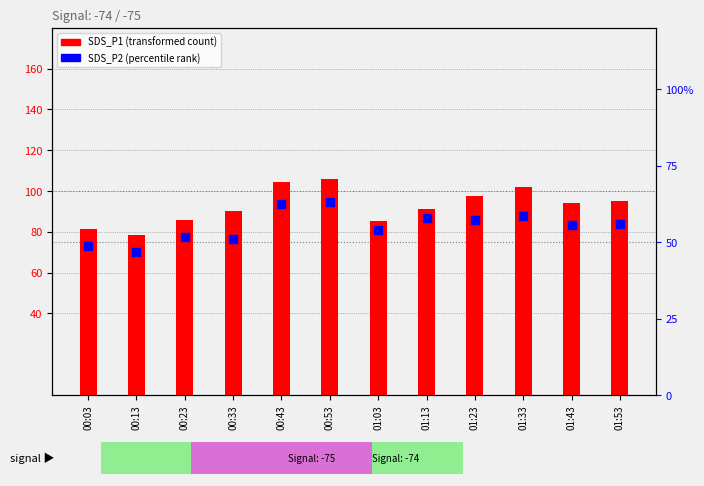

At how many categories does at least one series exceed 74?

12